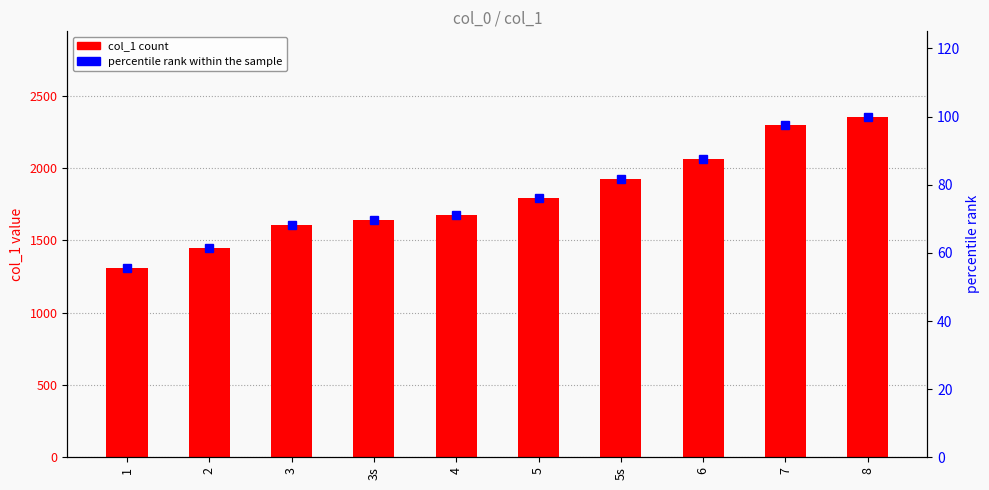

What position from the right is 1?

10